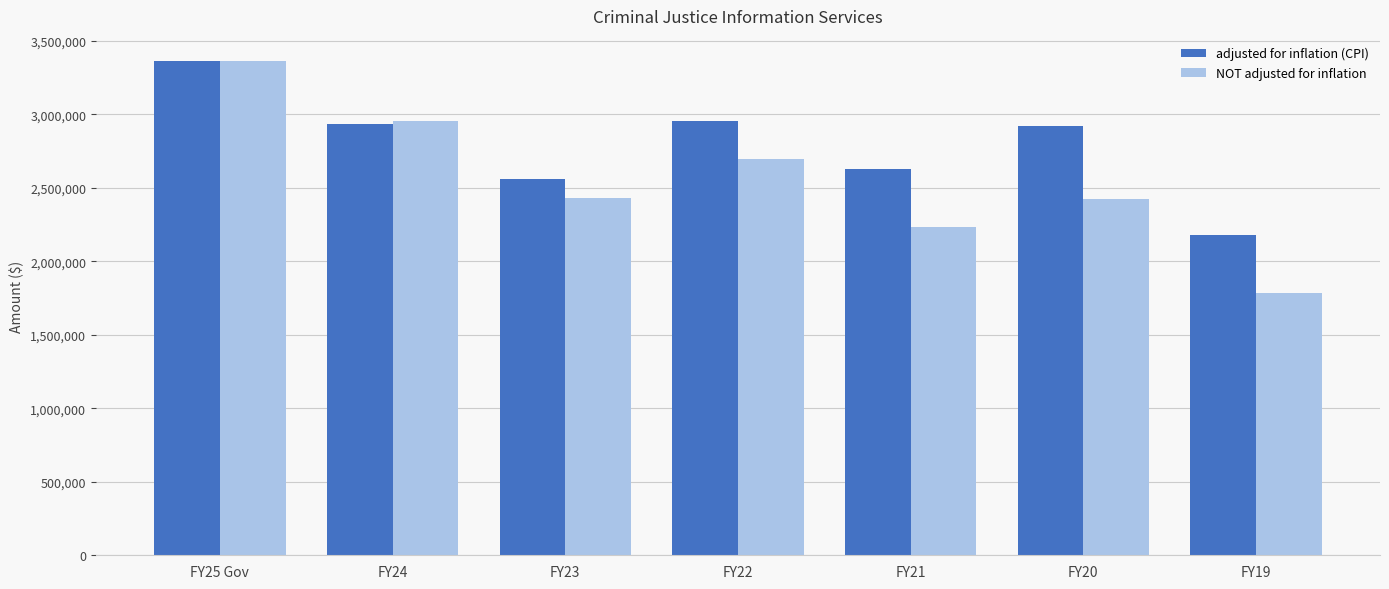

Is the value of adjusted for inflation (CPI) at FY22 greater than the value of NOT adjusted for inflation at FY19?

Yes